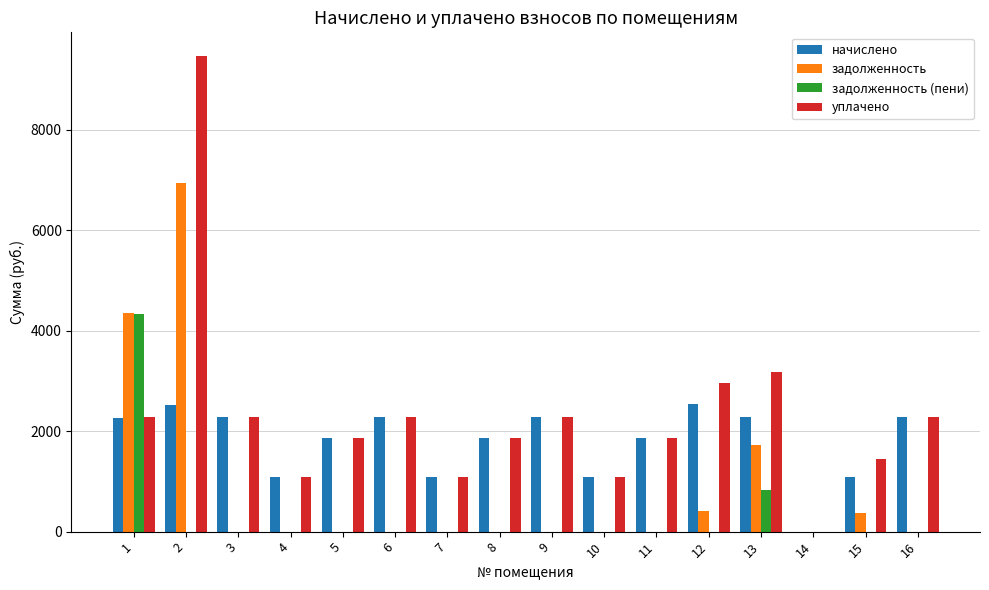

The value of задолженность (пени) at 16 is -2897.9. True or false?

False